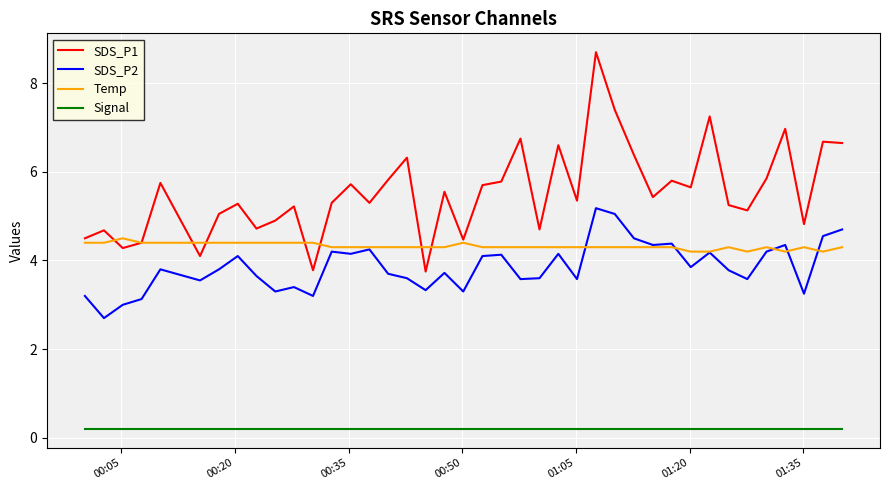

Which series has the largest range (max minus min)?

SDS_P1